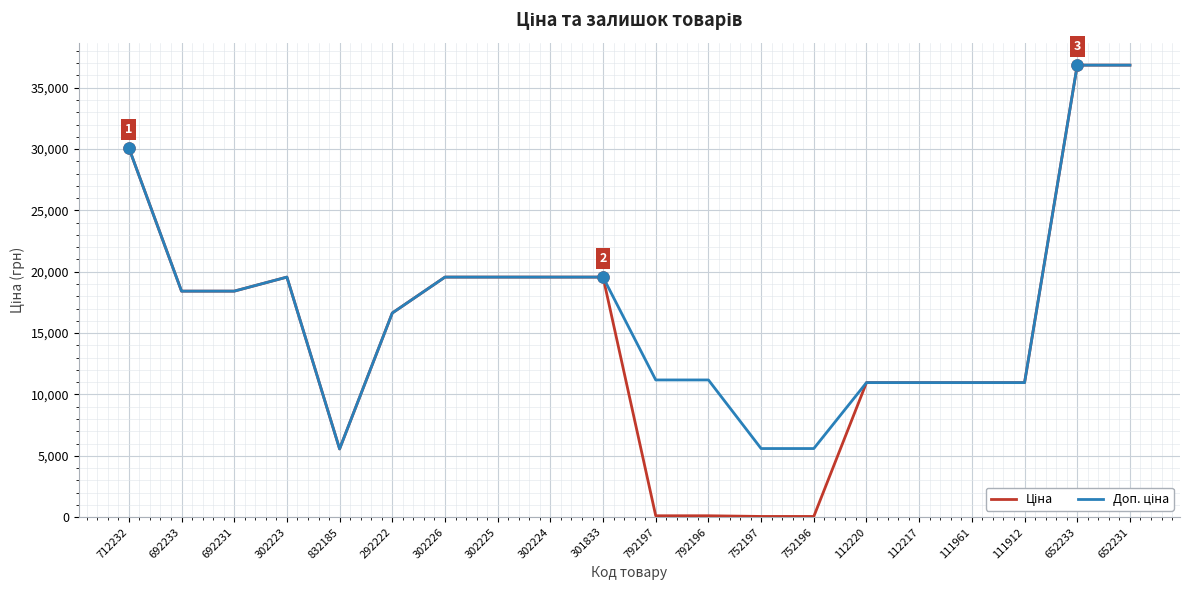

What is the smallest value displayed?

55.9